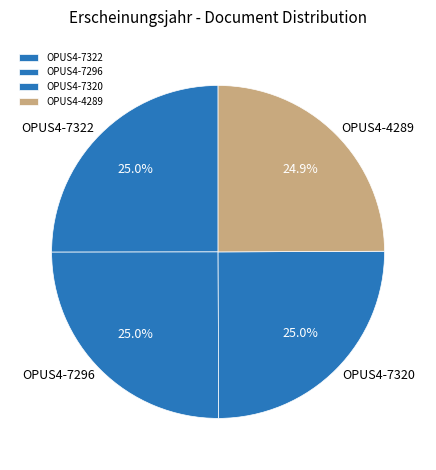

What portion of the pie excludes OPUS4-7320?

75.0%